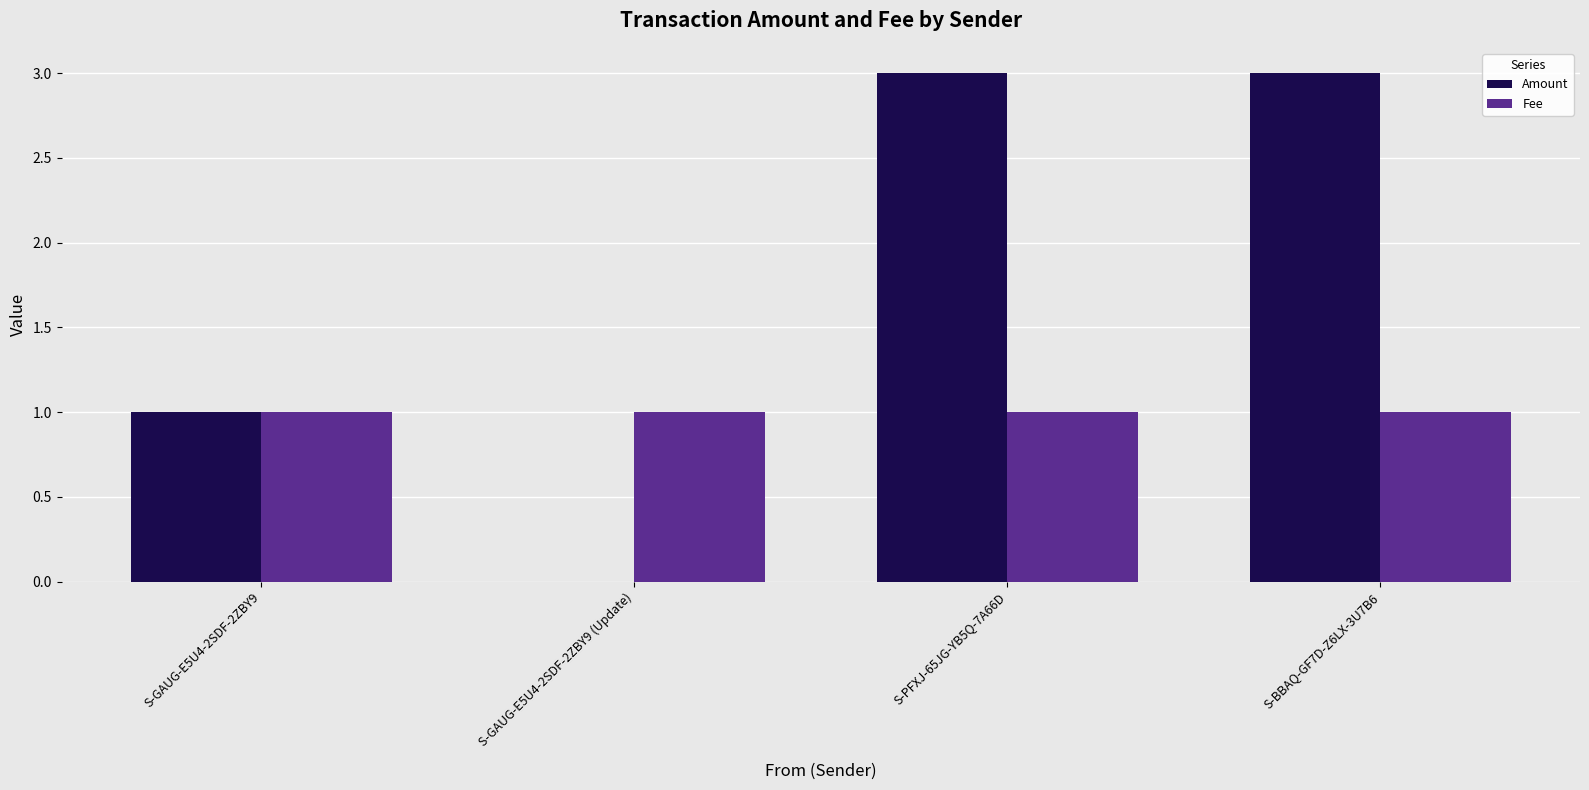

Is it true that Amount equals 5 at S-PFXJ-65JG-YB5Q-7A66D?

False